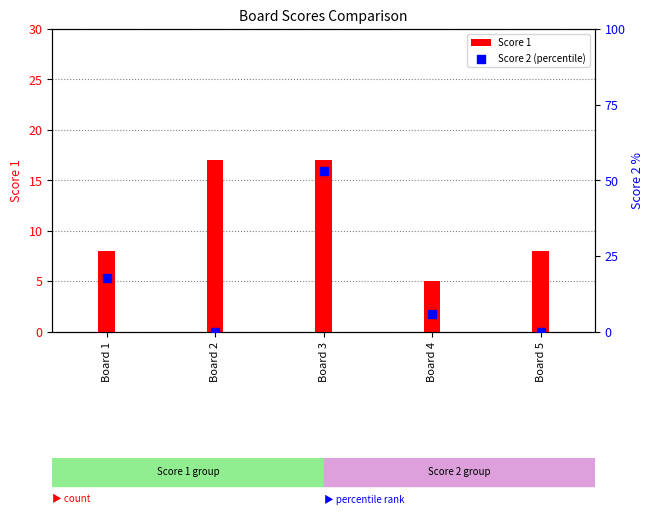

Which series reaches the minimum Y coordinate?

Score 2 (percentile)